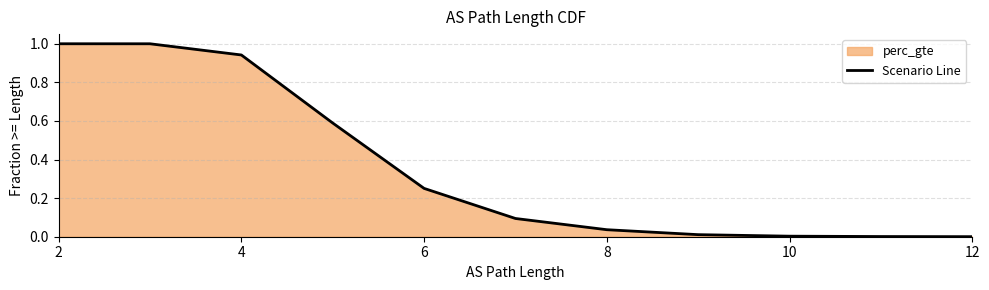

How many lines are shown in the chart?

1